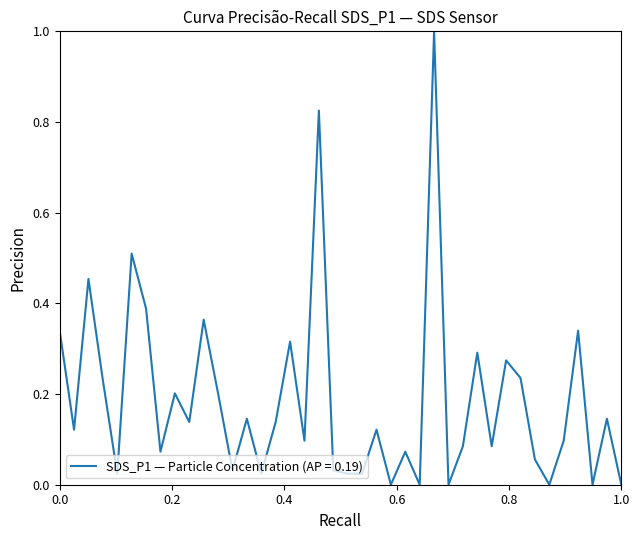

What is the greatest value displayed?

1.0